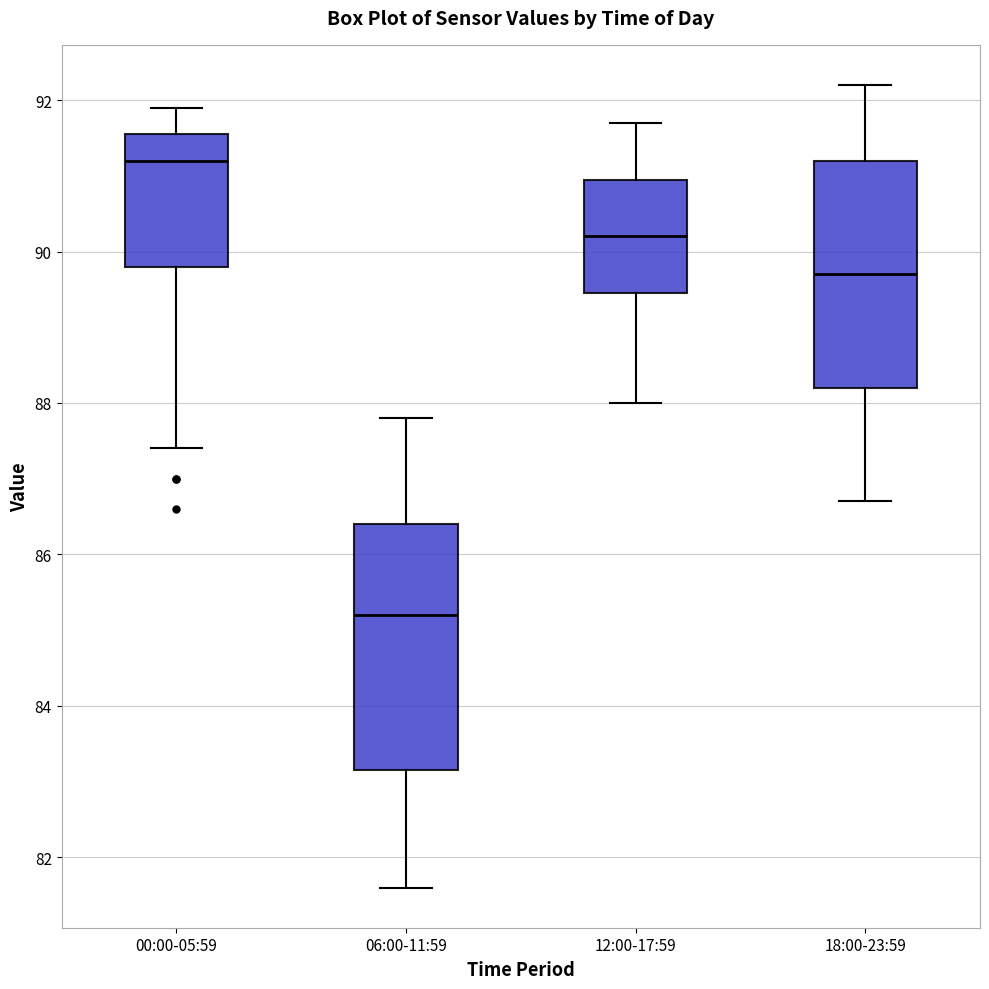

Reading left to right, read every box against the y-axis: the position of its median line, the range the box covers, and the ends of its whiskers. The values are not printed on the chart, so give them approximately, as read against the axis.

00:00-05:59: median 91.2, box 89.8 to 91.6, whiskers 87.4 to 92.0
06:00-11:59: median 85.2, box 83.2 to 86.4, whiskers 81.6 to 87.8
12:00-17:59: median 90.2, box 89.4 to 91.0, whiskers 88.0 to 91.8
18:00-23:59: median 89.8, box 88.2 to 91.2, whiskers 86.8 to 92.2